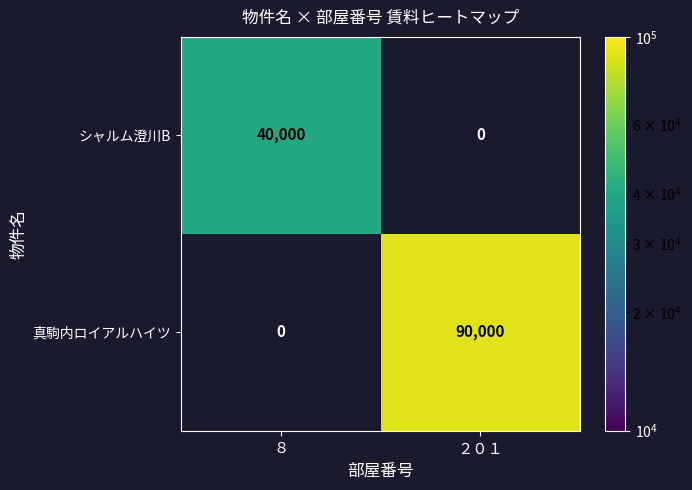

The value of シャルム澄川B at ８ is 40000. True or false?

True